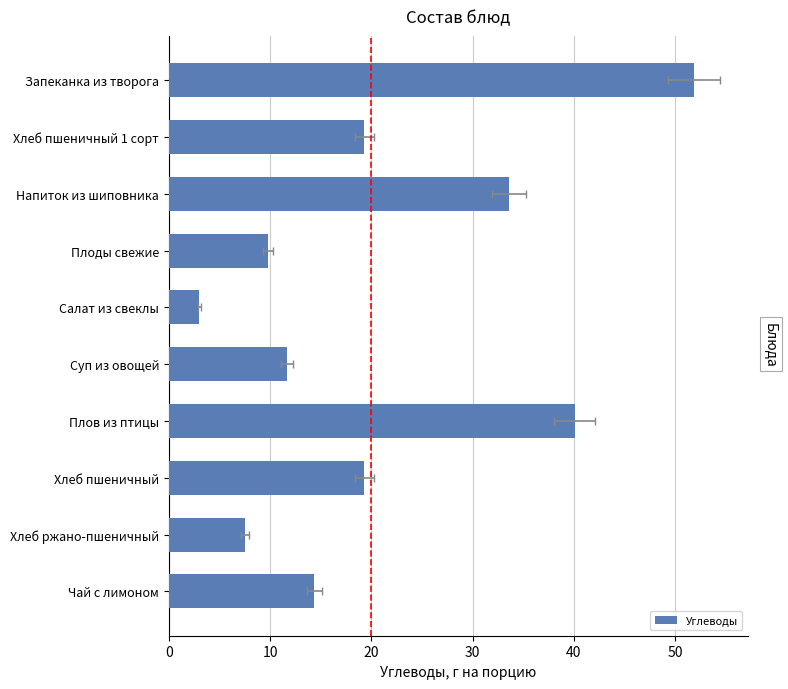

Is it true that the value at Хлеб ржано-пшеничный is 3.9?

False